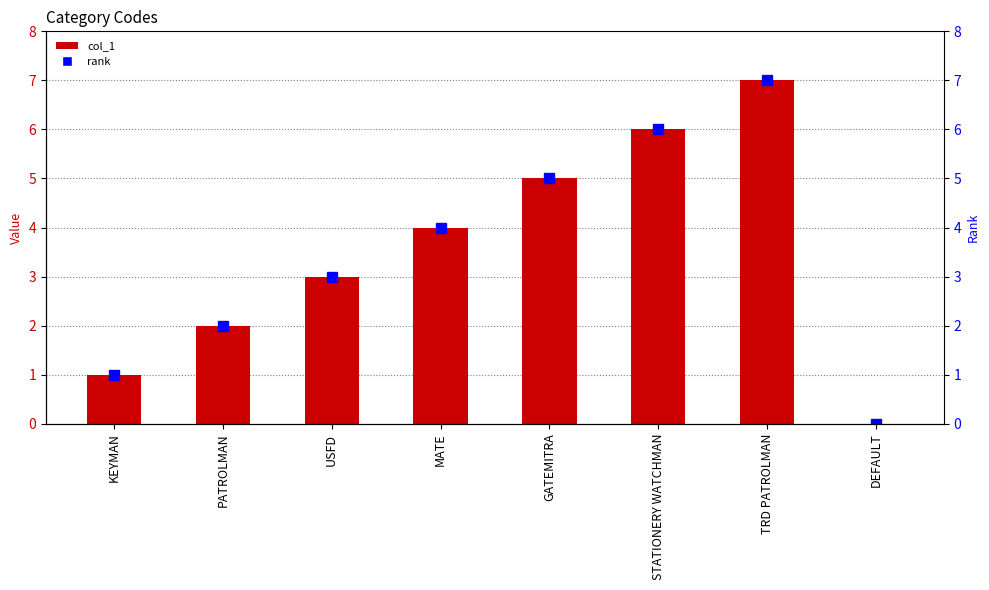

Reading right to left, list all the values displayed in this chart.

0	7	6	5	4	3	2	1